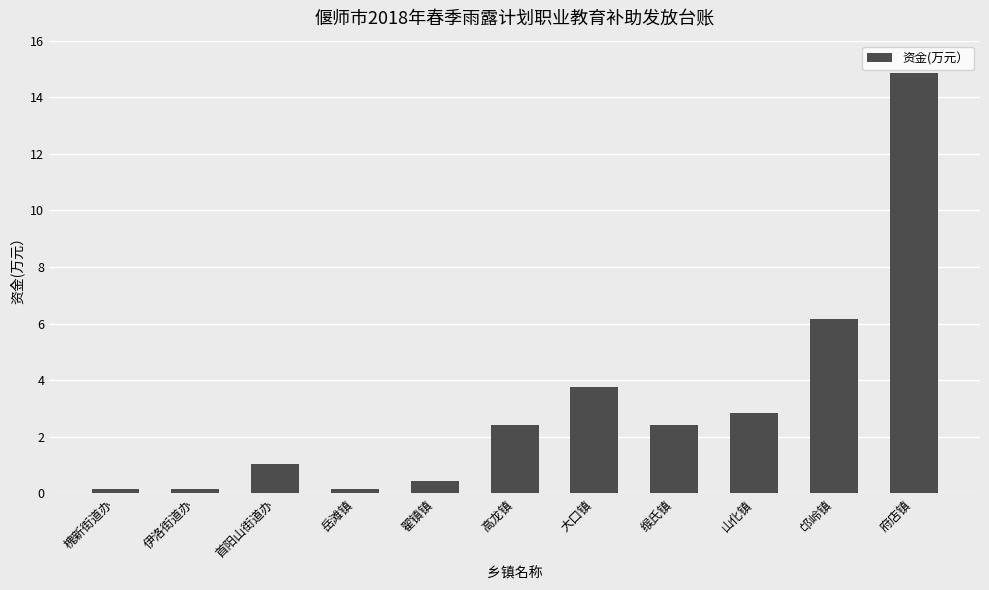

What is the sum of the values at 翟镇镇 and 缑氏镇?

2.9